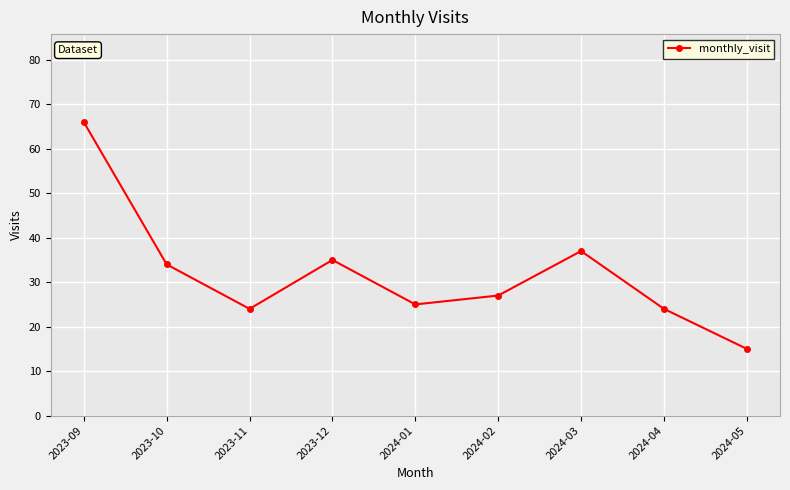

Reading right to left, list all the values displayed in this chart.

15	24	37	27	25	35	24	34	66